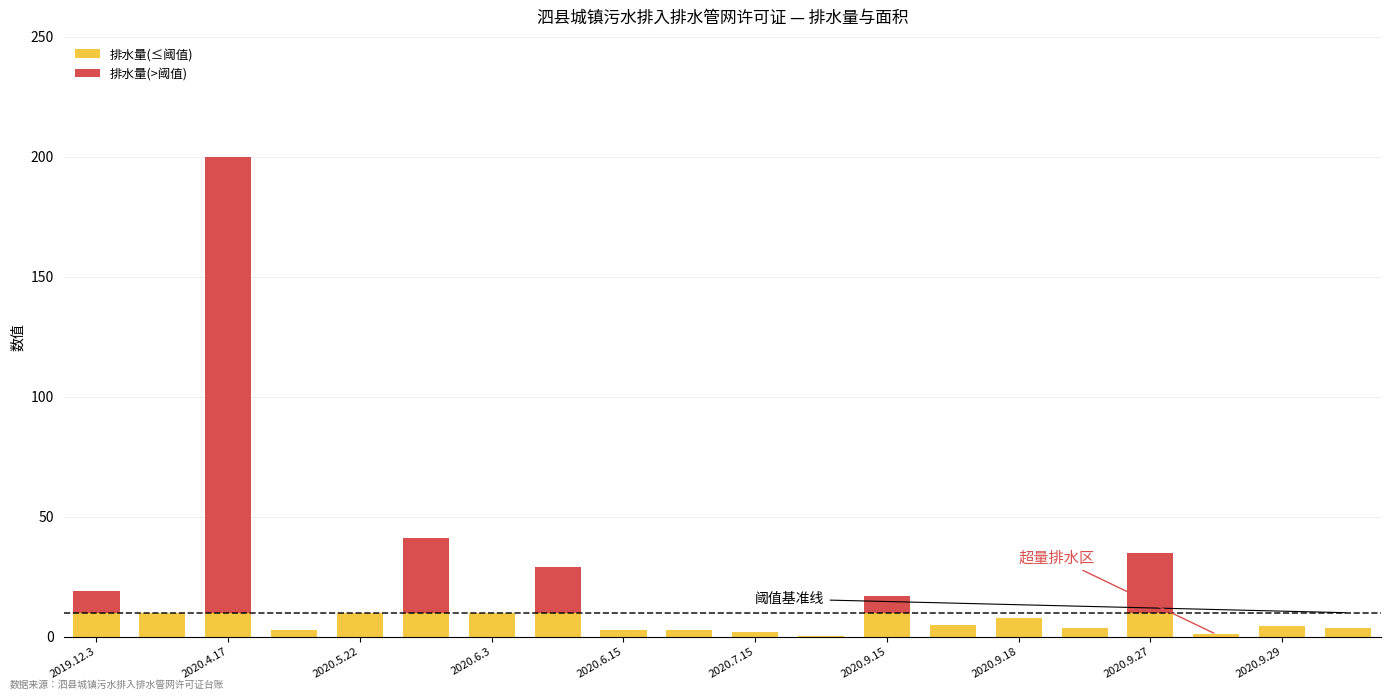

What is the highest value of the 排水量(≤阈值) series?

10.0